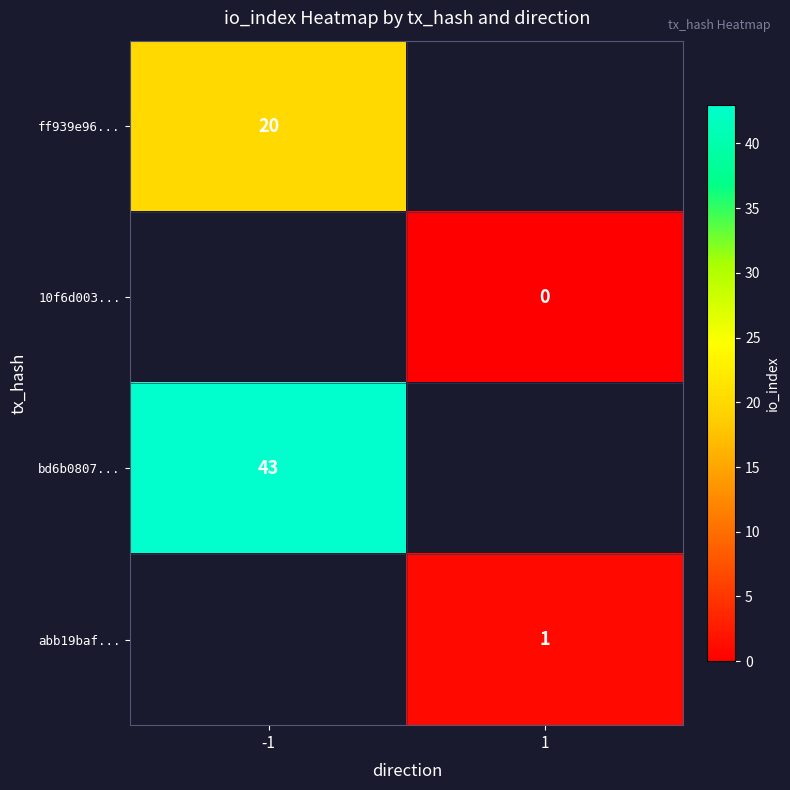

What is the spread (max minus min) of values at -1?

23.0